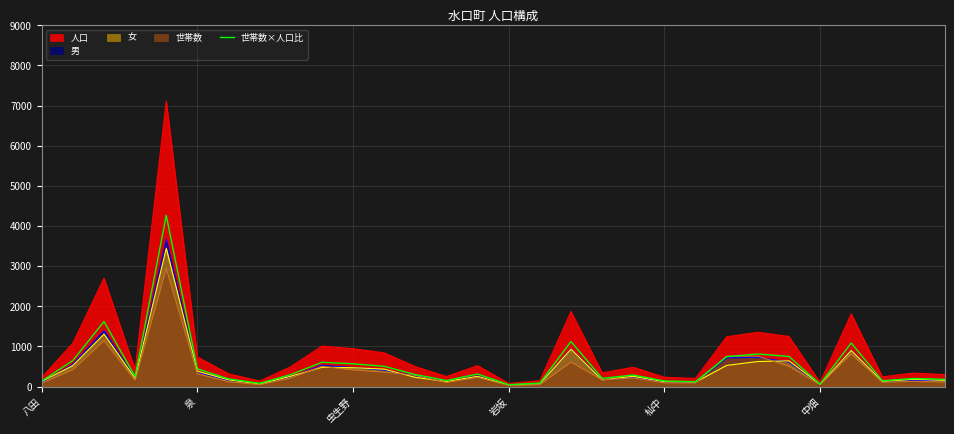

What is the smallest value displayed?

26.0